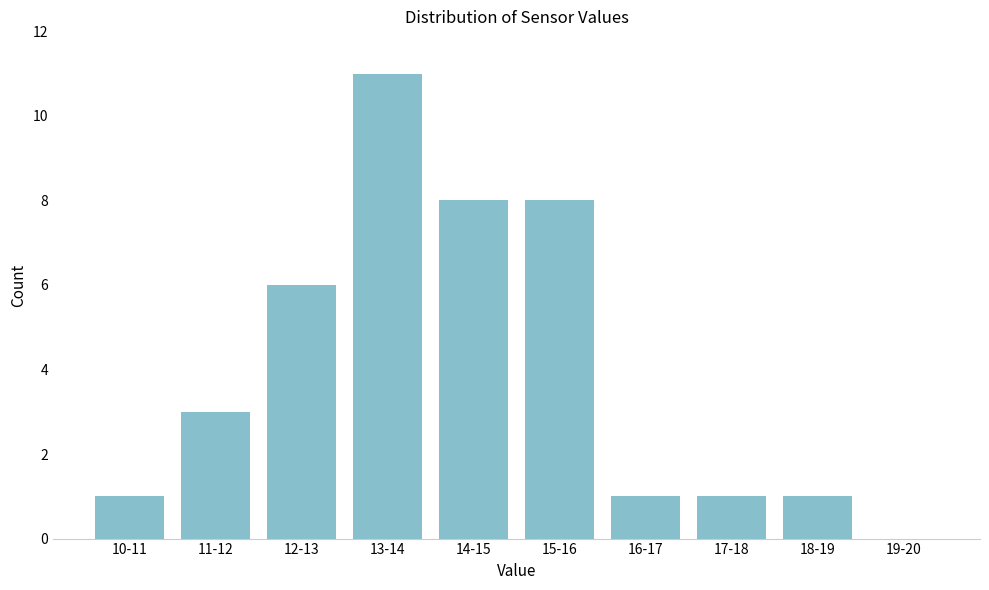

Reading left to right, extract all data points from this chart.

10-11=1	11-12=3	12-13=6	13-14=11	14-15=8	15-16=8	16-17=1	17-18=1	18-19=1	19-20=0